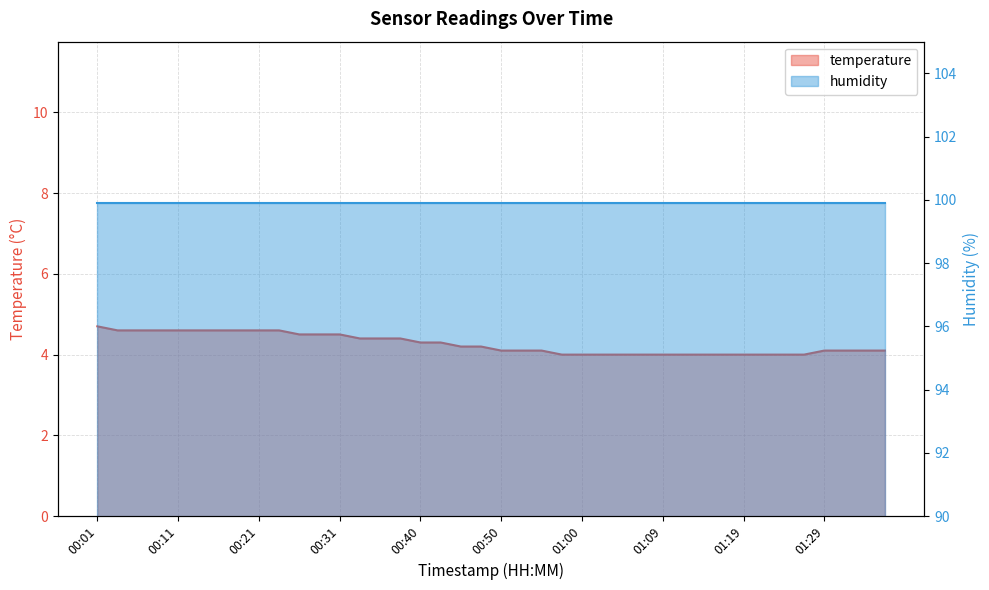

List the labels in order of value, largest first.

00:01, 00:04, 00:06, 00:09, 00:11, 00:13, 00:16, 00:18, 00:21, 00:23, 00:26, 00:28, 00:31, 00:33, 00:35, 00:38, 00:40, 00:43, 00:45, 00:48, 00:50, 00:52, 00:55, 01:29, 01:31, 01:34, 01:36, 00:57, 01:00, 01:02, 01:05, 01:07, 01:09, 01:12, 01:14, 01:17, 01:19, 01:22, 01:24, 01:26